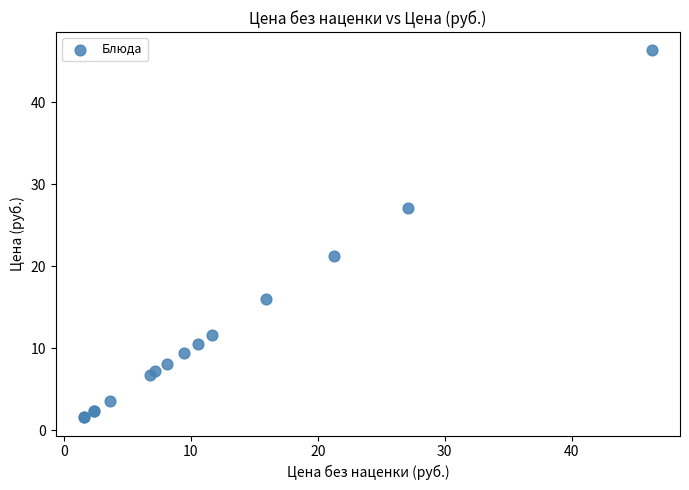

What Y value in the scatter plot is closest to 23?

21.3